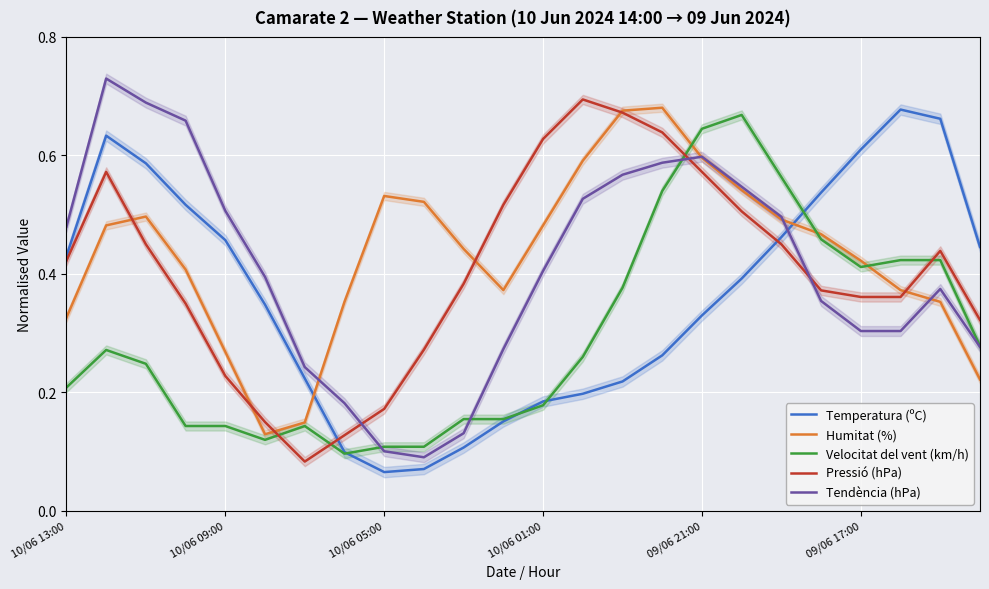

The value of Tendència (hPa) at 10/06 09:00 is 0.2. True or false?

False